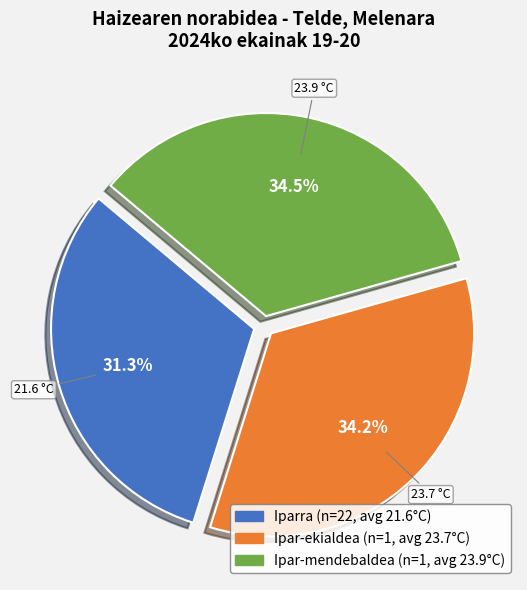

Is there a majority slice in this chart?

No